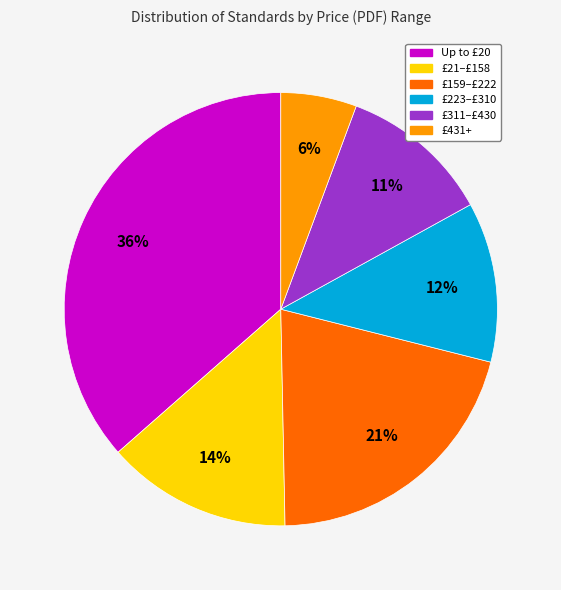

True or false: £159–£222 accounts for 21% of the total.

True